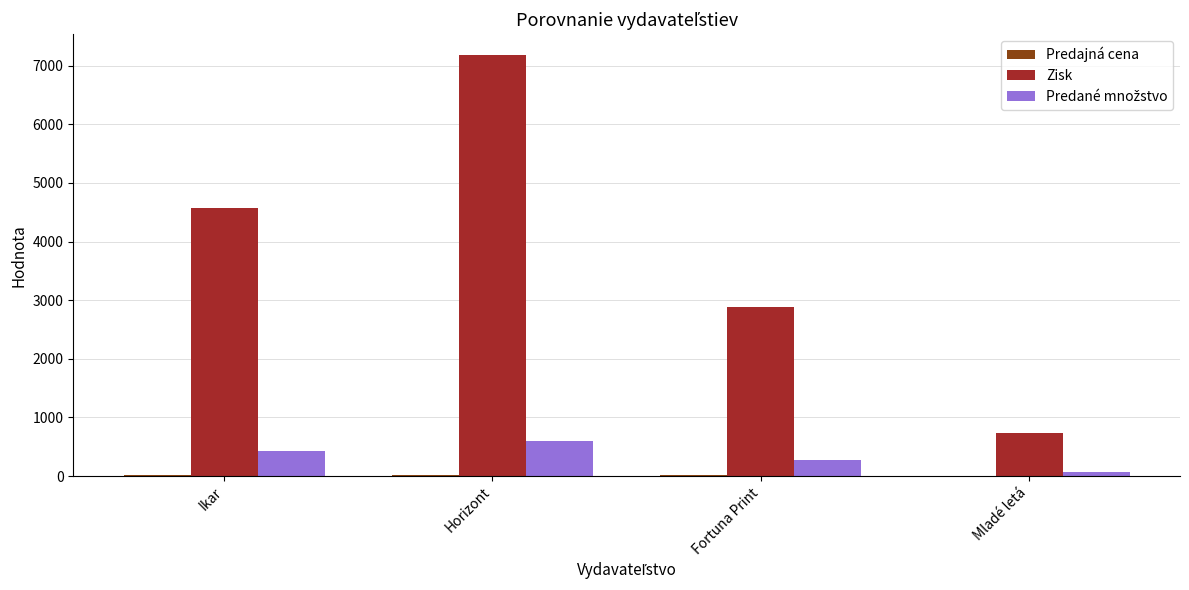

At which label does Zisk reach its peak?

Horizont